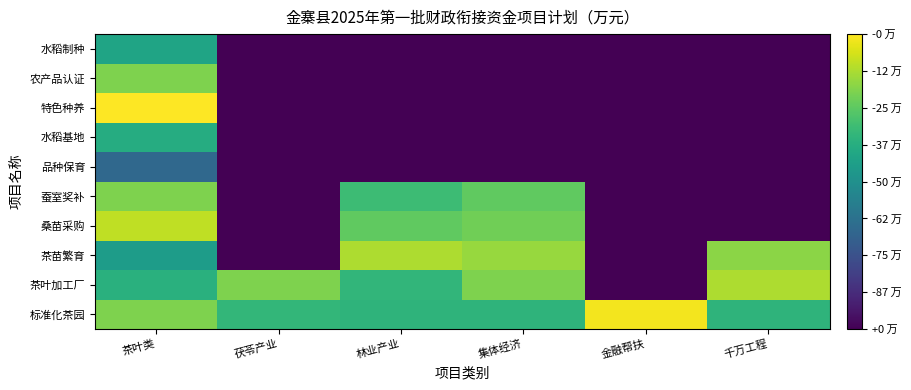

Reading left to right, what are all the values shown in this chart?

标准化茶园: 茶叶类=49.6	茯苓产业=40.7	林业产业=40.1	集体经济=40.1	金融帮扶=60.4	千万工程=40.1
茶叶加工厂: 茶叶类=39.2	茯苓产业=49.6	林业产业=40.4	集体经济=49.6	金融帮扶=0.0	千万工程=54.0
茶苗繁育: 茶叶类=34.2	茯苓产业=0.0	林业产业=54.0	集体经济=52.1	金融帮扶=0.0	千万工程=50.9
桑苗采购: 茶叶类=55.6	茯苓产业=0.0	林业产业=46.5	集体经济=48.3	金融帮扶=0.0	千万工程=0.0
蚕室奖补: 茶叶类=49.6	茯苓产业=0.0	林业产业=42.2	集体经济=46.6	金融帮扶=0.0	千万工程=0.0
品种保育: 茶叶类=20.8	茯苓产业=0.0	林业产业=0.0	集体经济=0.0	金融帮扶=0.0	千万工程=0.0
水稻基地: 茶叶类=38.2	茯苓产业=0.0	林业产业=0.0	集体经济=0.0	金融帮扶=0.0	千万工程=0.0
特色种养: 茶叶类=61.6	茯苓产业=0.0	林业产业=0.0	集体经济=0.0	金融帮扶=0.0	千万工程=0.0
农产品认证: 茶叶类=49.6	茯苓产业=0.0	林业产业=0.0	集体经济=0.0	金融帮扶=0.0	千万工程=0.0
水稻制种: 茶叶类=36.0	茯苓产业=0.0	林业产业=0.0	集体经济=0.0	金融帮扶=0.0	千万工程=0.0